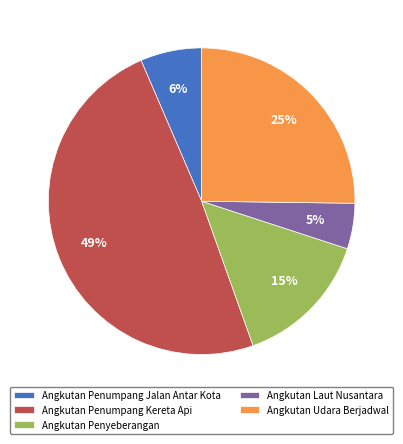

To the nearest percent, what is the difference between the Angkutan Penumpang Kereta Api and Angkutan Laut Nusantara slice percentages?

44%